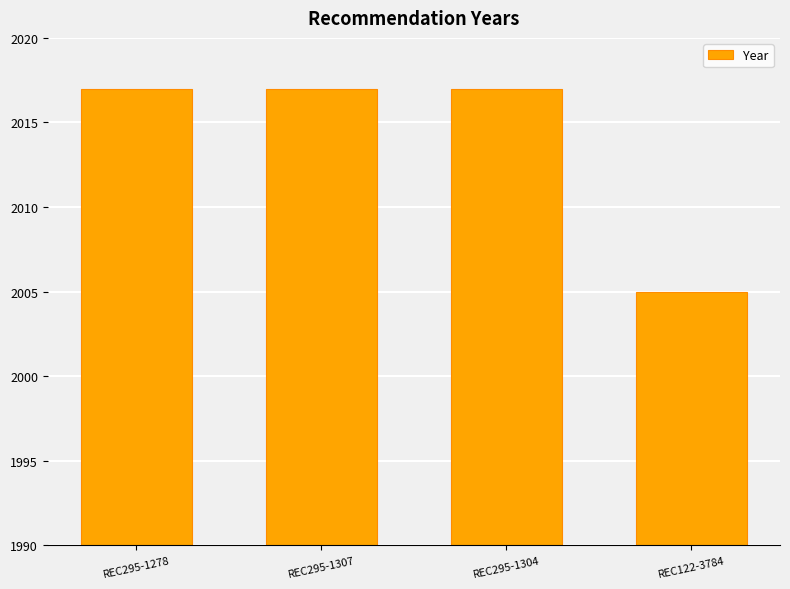

What is the ratio of the value at REC122-3784 to the value at REC295-1304?

1.0